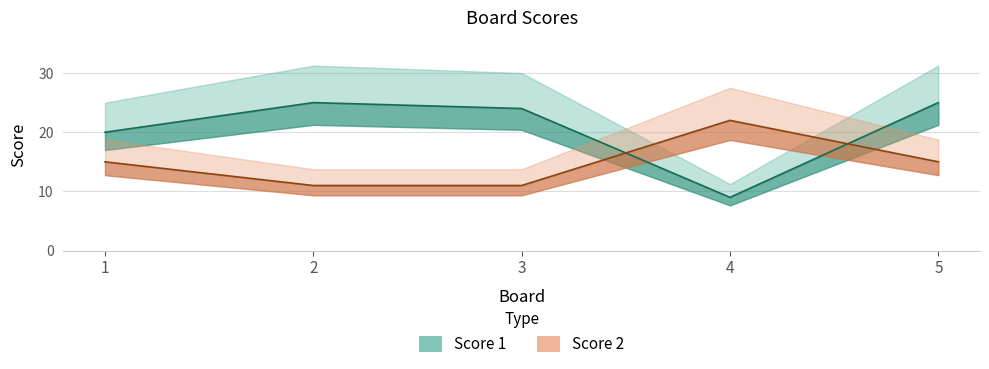

How many Score 2 values are between 11 and 15?

4